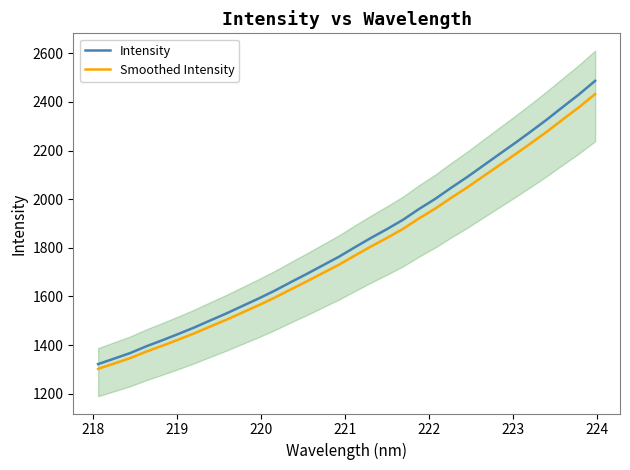

What is the minimum value for Intensity?

1321.7